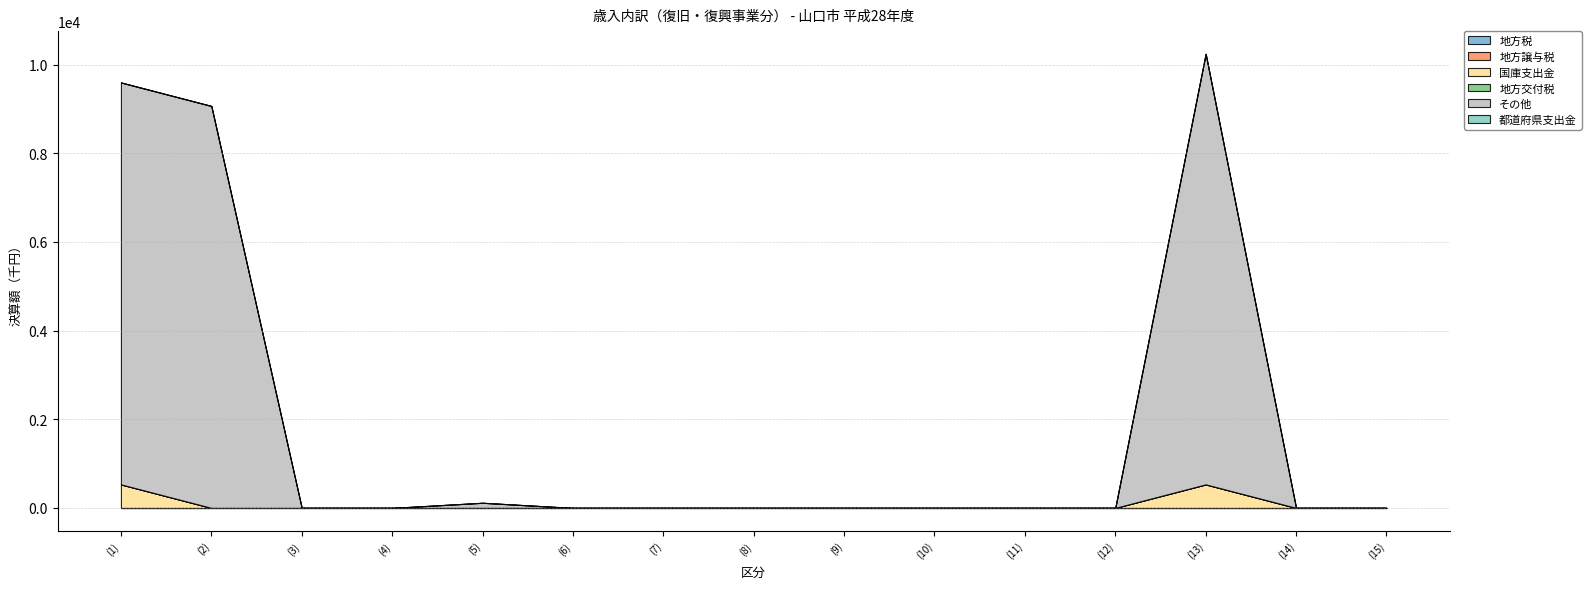

What is the label of the 8th point from the right?

(8)